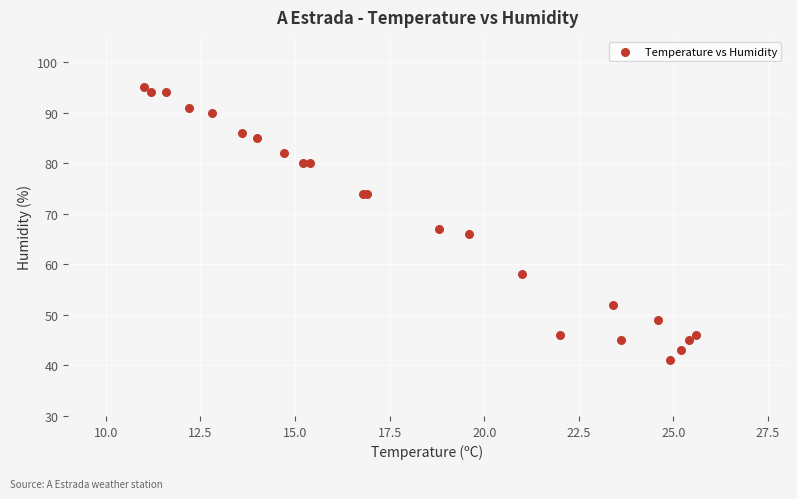

What Y value in the scatter plot is closest to 68?

67